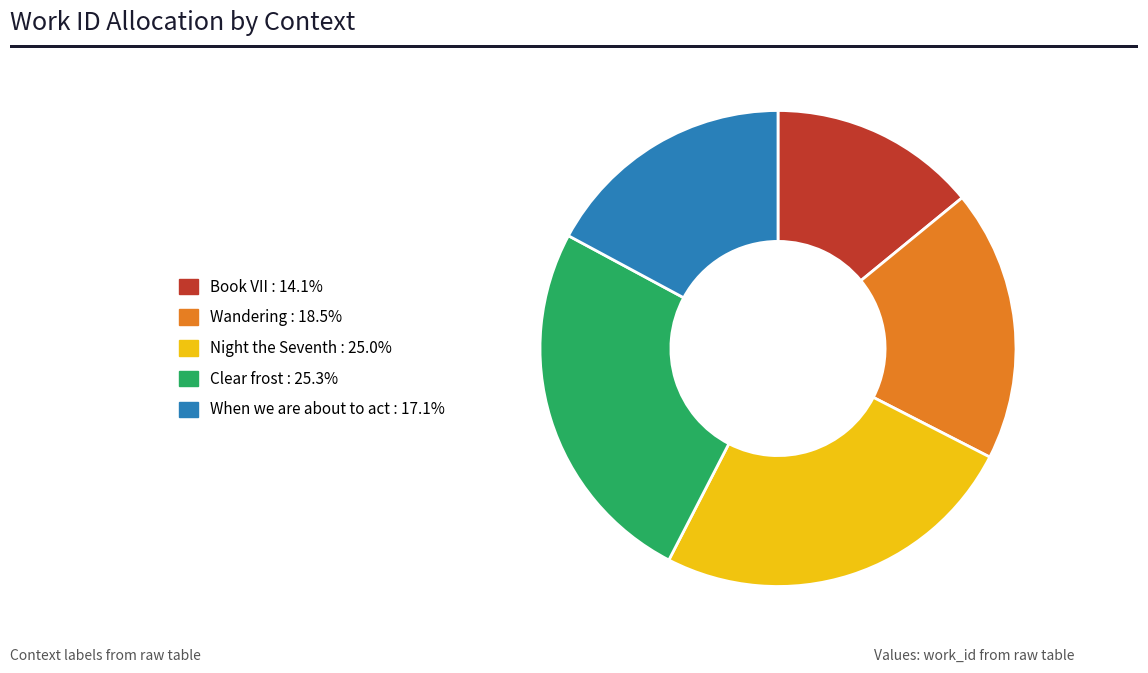

Is the sum of When we are about to act and Clear frost greater than half?

No